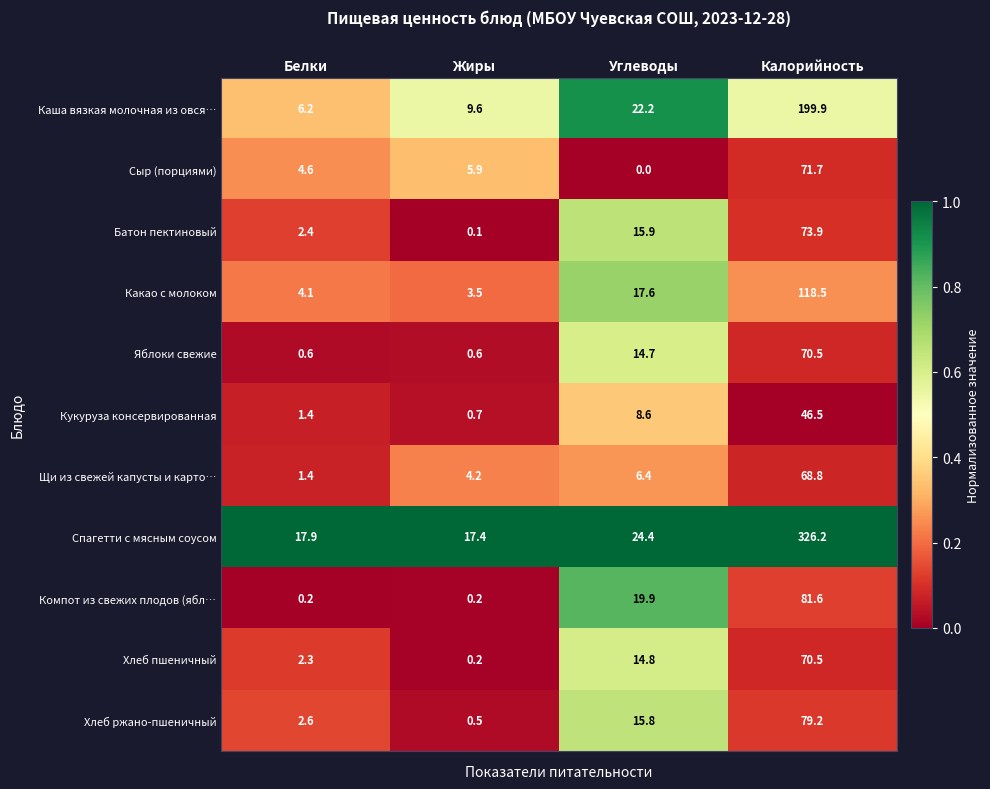

What is the difference between the highest and lowest values at Углеводы?

24.4